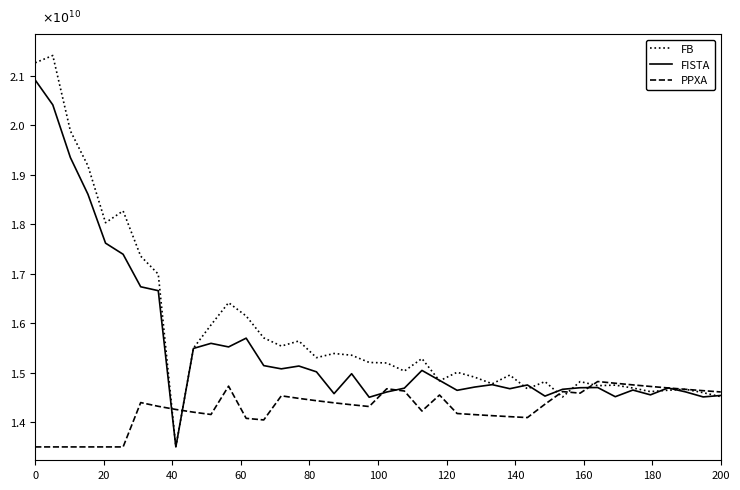

Does the chart have visible grid lines?

No